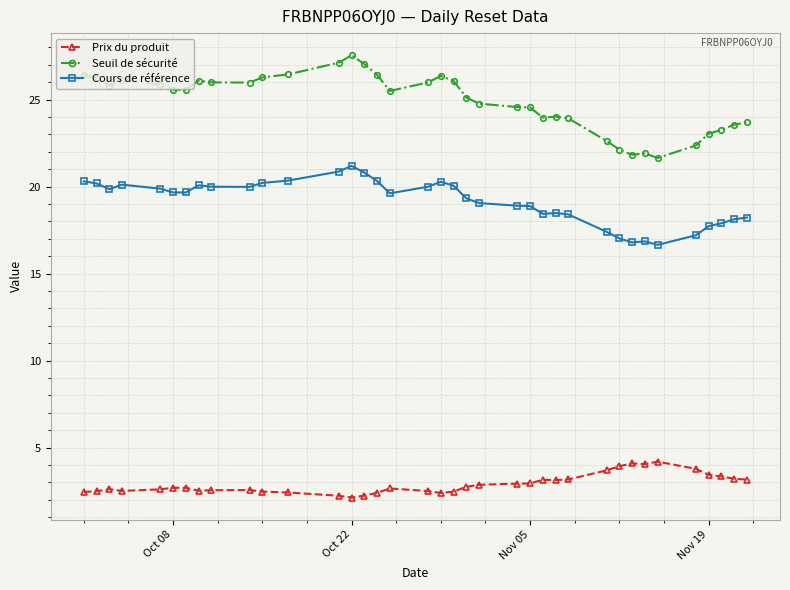

True or false: Prix du produit and Seuil de sécurité cross at least once.

False